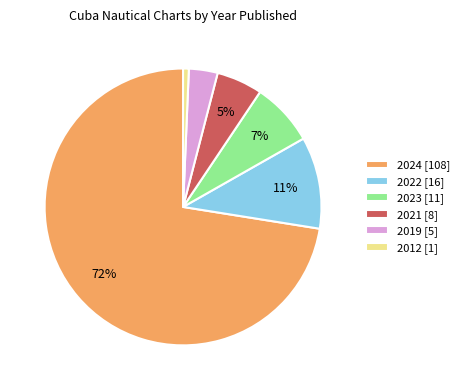

Between 2021 [8] and 2022 [16], which is larger?

2022 [16]